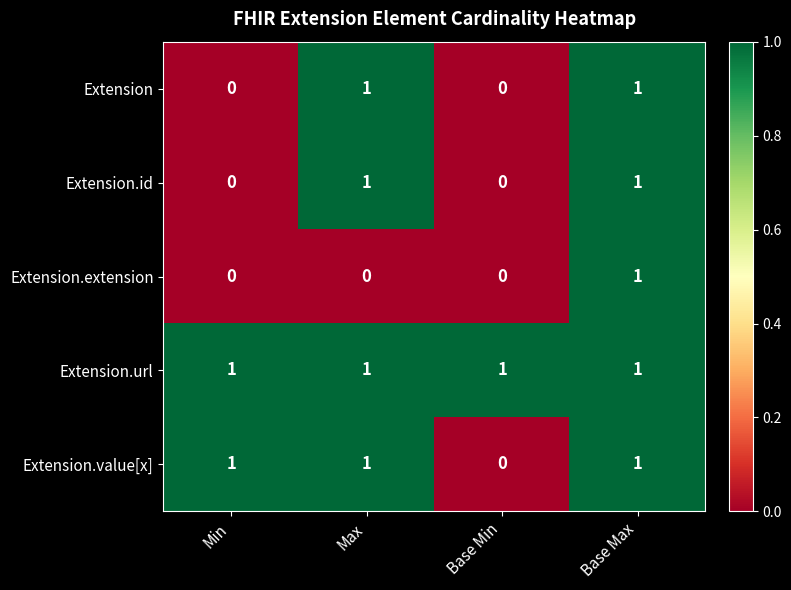

The Extension series shows 2 at Max. True or false?

False